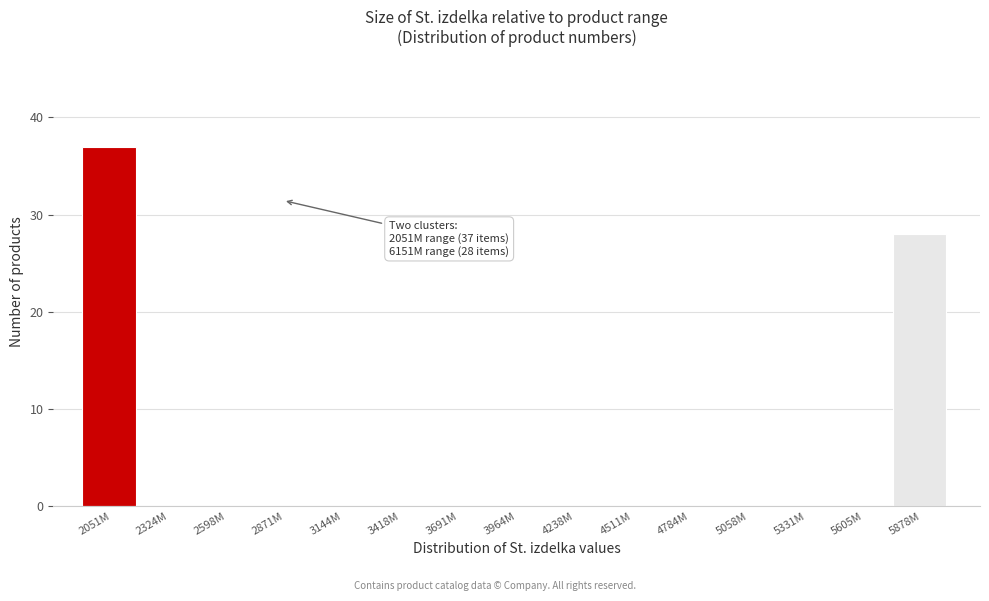

Reading left to right, extract all data points from this chart.

2051M=37	2324M=0	2598M=0	2871M=0	3144M=0	3418M=0	3691M=0	3964M=0	4238M=0	4511M=0	4784M=0	5058M=0	5331M=0	5605M=0	5878M=28